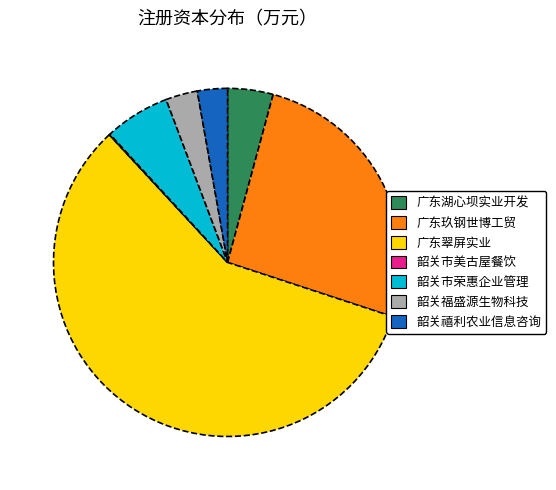

True or false: 广东湖心坝实业开发 accounts for 11% of the total.

False